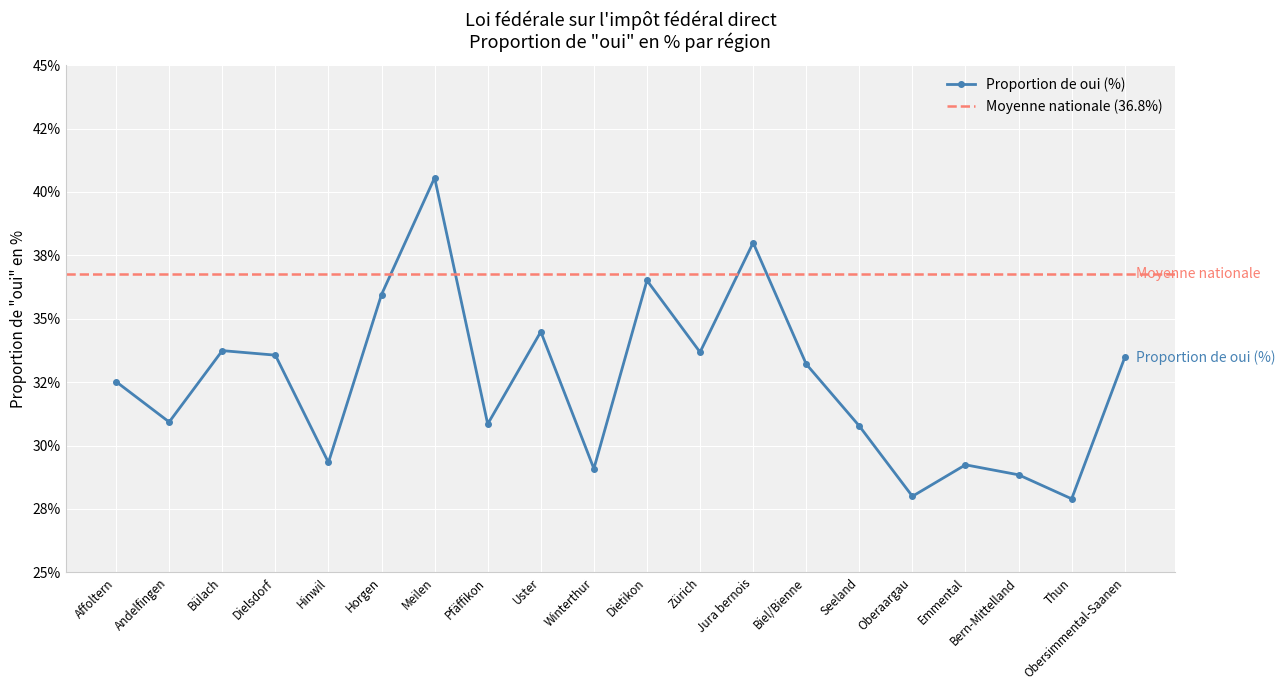

Reading left to right, list all the values displayed in this chart.

32.5	30.9	33.7	33.6	29.3	36.0	40.6	30.8	34.5	29.1	36.5	33.7	38.0	33.2	30.8	28.0	29.2	28.8	27.9	33.5